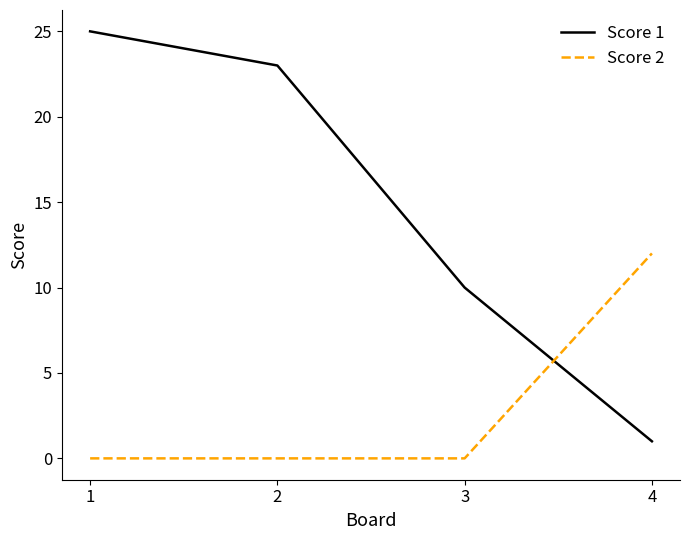

Rank the series at 4 from lowest to highest value.

Score 1, Score 2